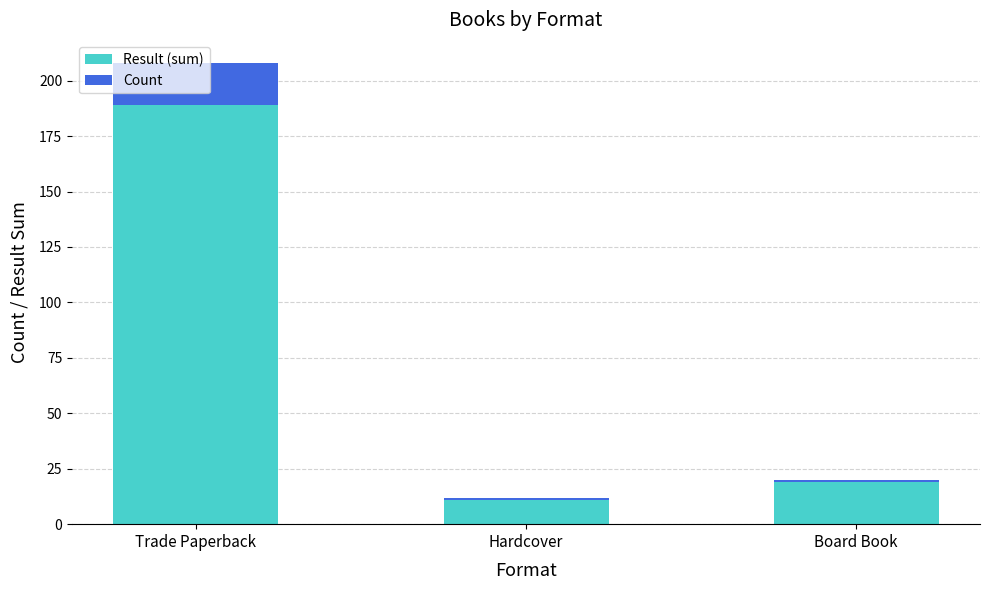

What is the maximum value for Result (sum)?

189